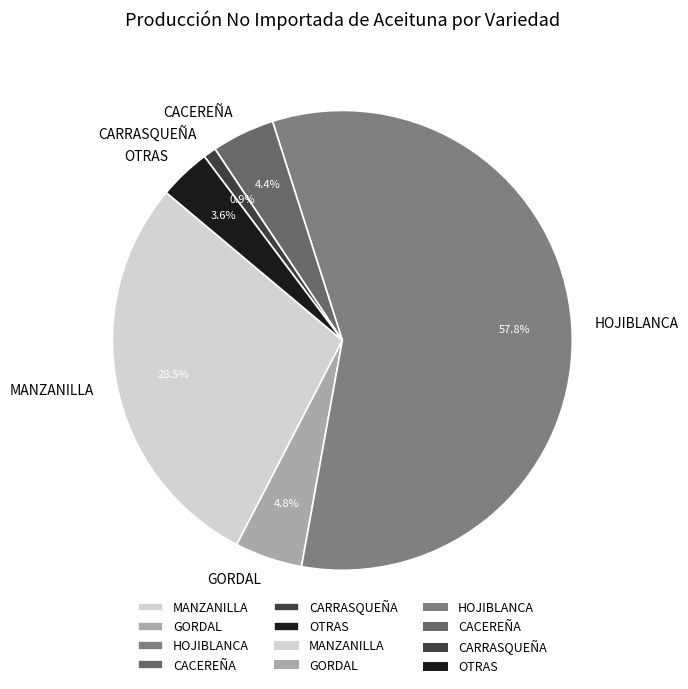

How much of the chart is everything except CACEREÑA?

95.6%